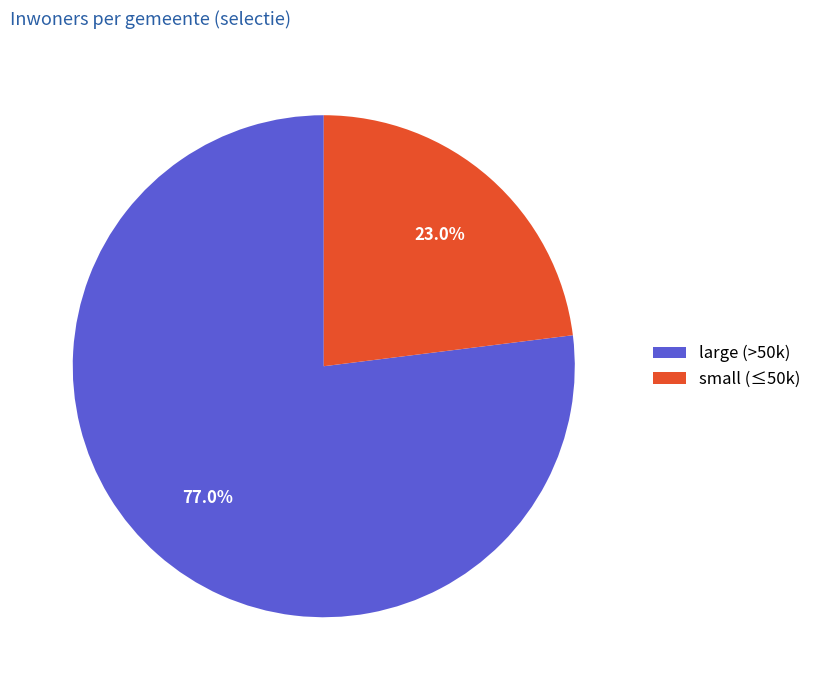

Does any single category account for the majority?

Yes